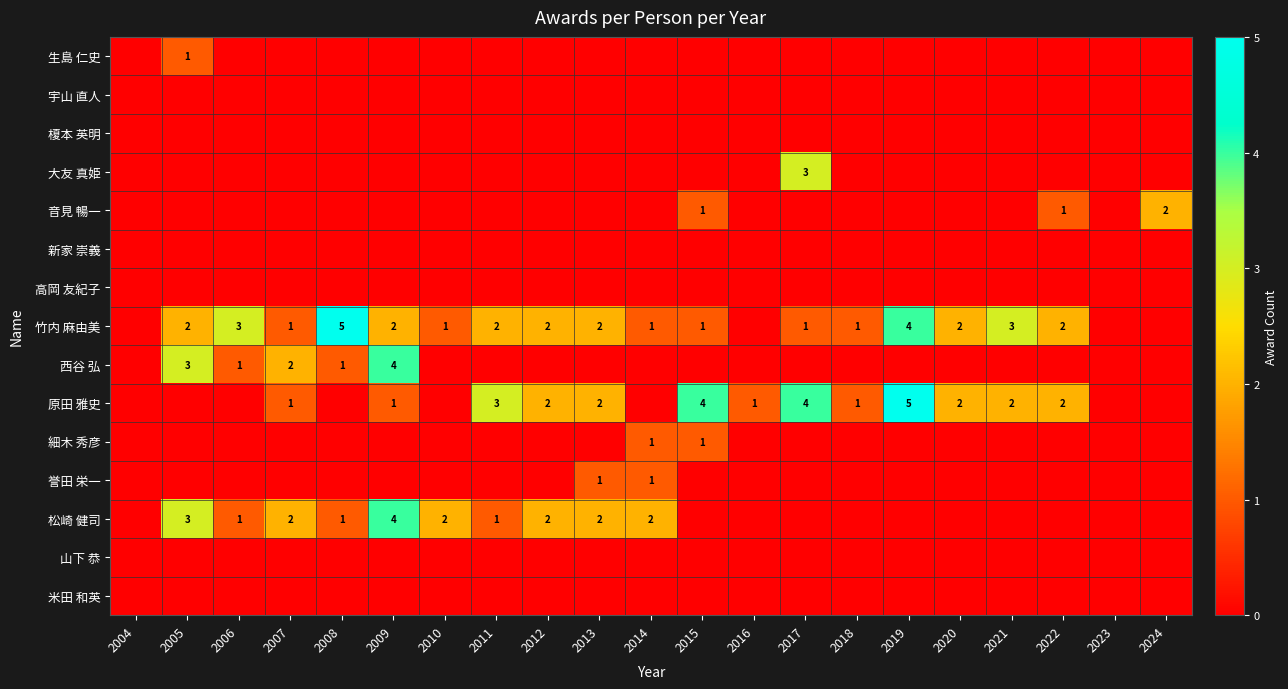

How many categories are shown in the chart?

21